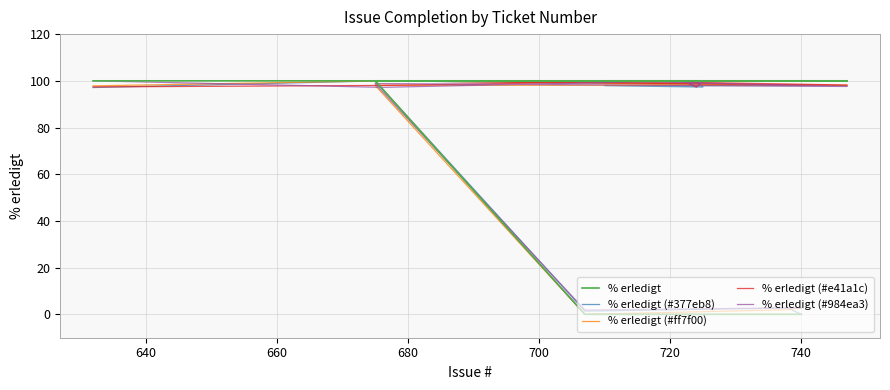

The value of % erledigt at 740 is 100.0. True or false?

True